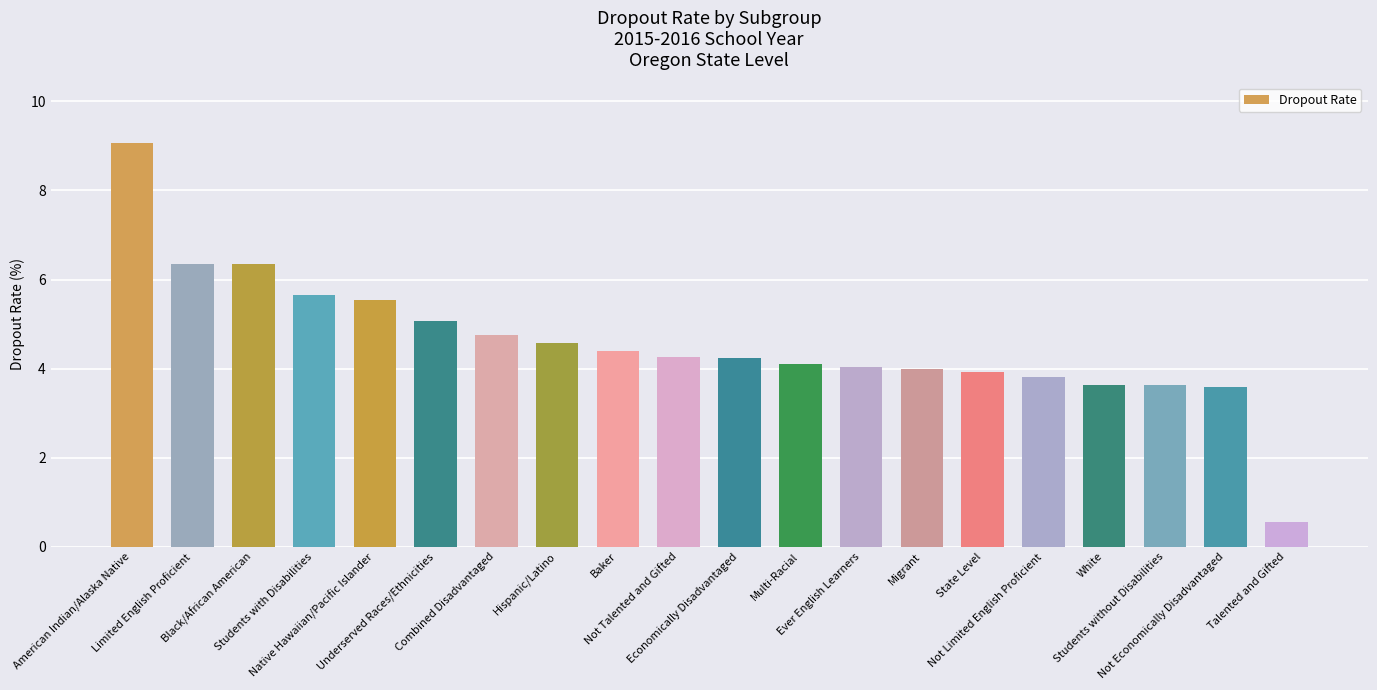

Which has a higher value, American Indian/Alaska Native or Students without Disabilities?

American Indian/Alaska Native